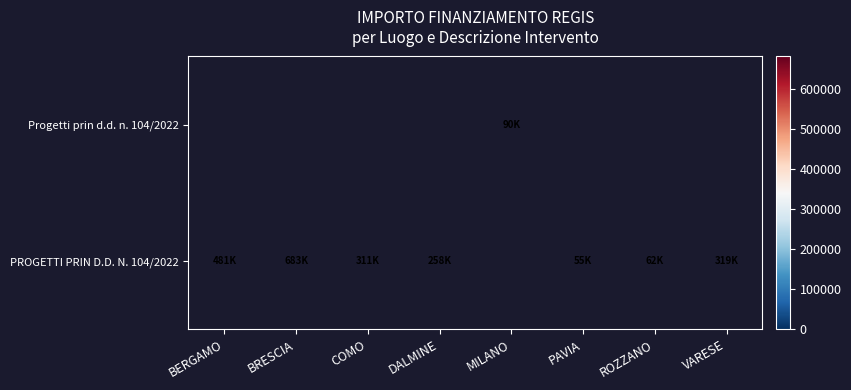

What is the approximate value of PROGETTI PRIN D.D. N. 104/2022 at BERGAMO?

480788.9